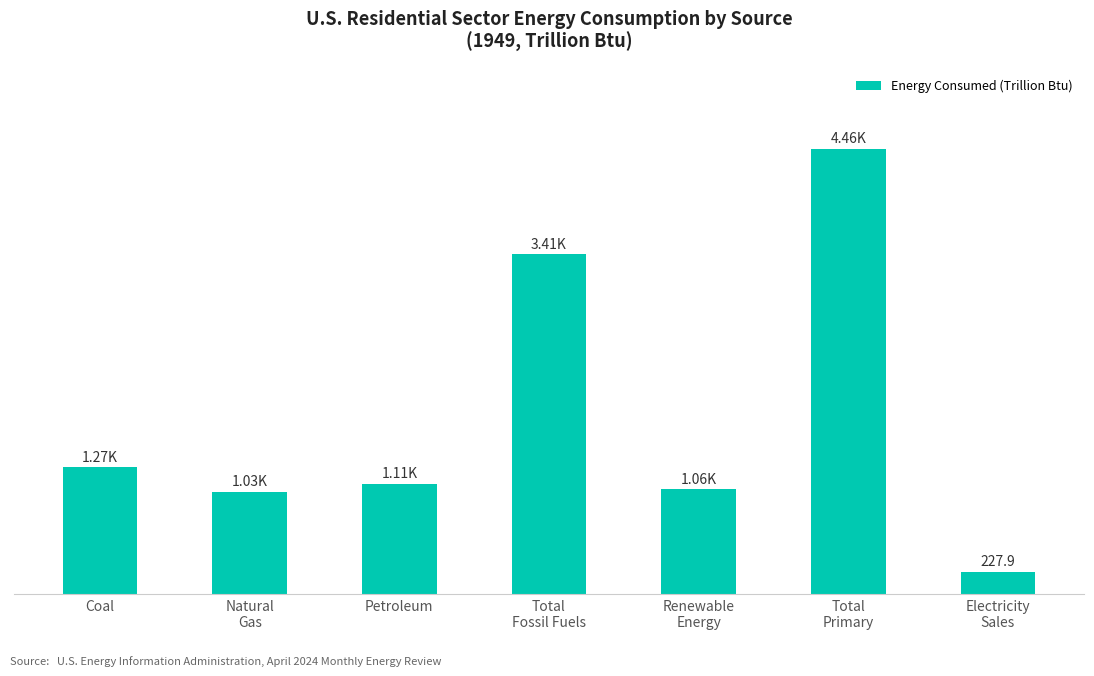

Which label corresponds to the largest value in the chart?

Total
Primary